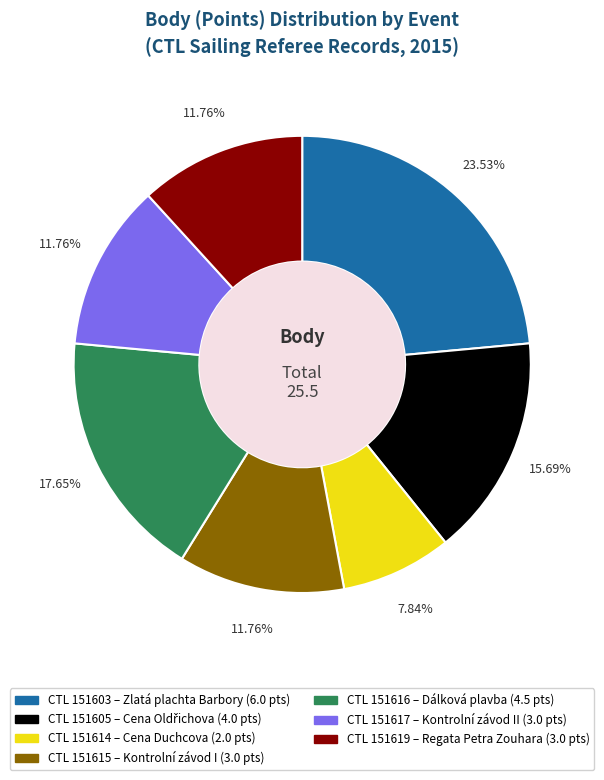

Count the number of slices in the pie.

7